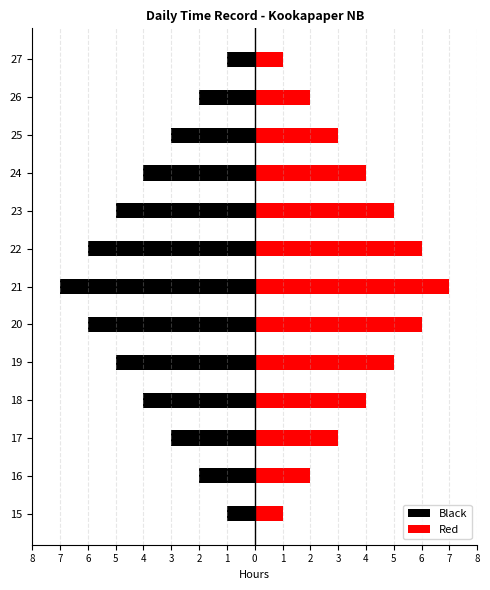

Which series has the largest range (max minus min)?

Black